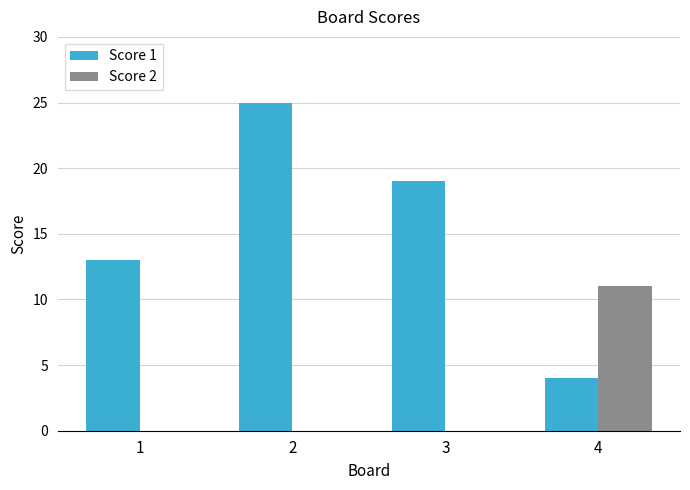

Which series has the largest range (max minus min)?

Score 1